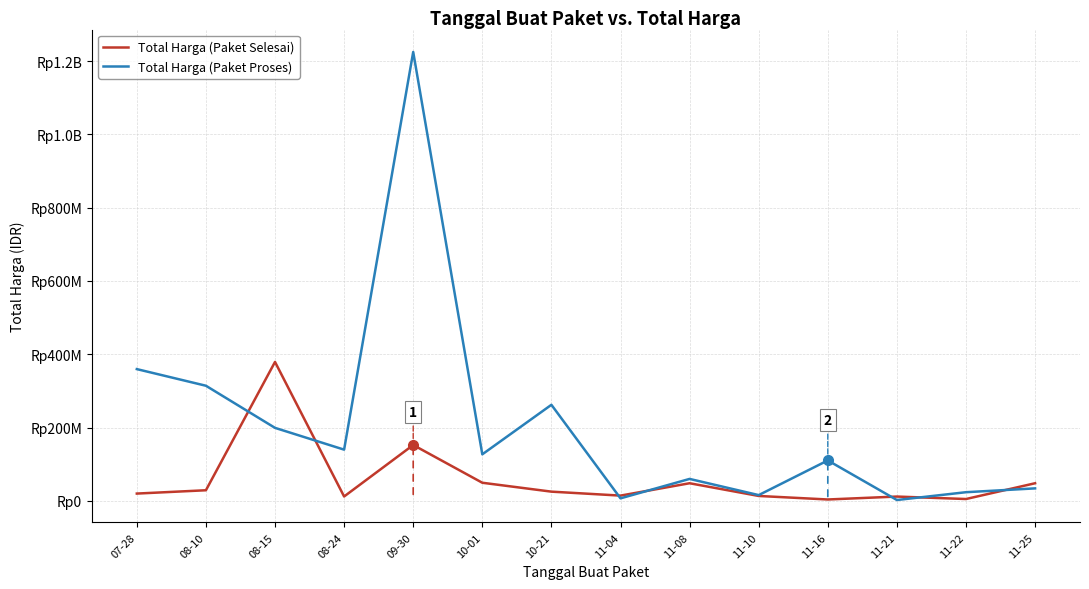

What are all the series names shown in the legend?

Total Harga (Paket Selesai), Total Harga (Paket Proses)